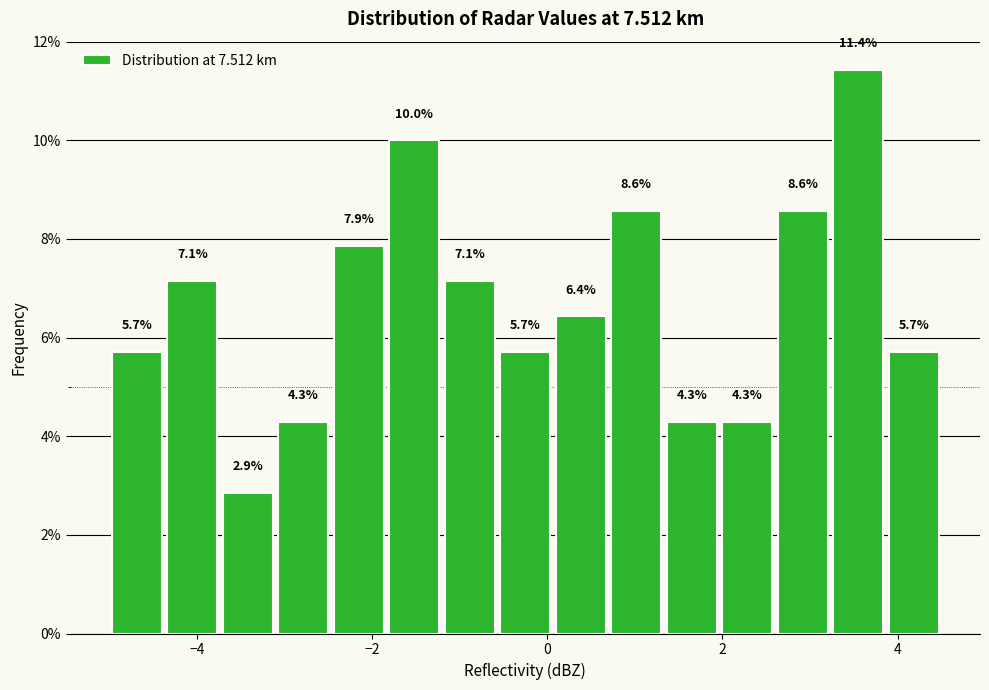

Around what value on the x-axis is the tallest bar? Give the approximate position of its centre, as read against the axis.

3.6